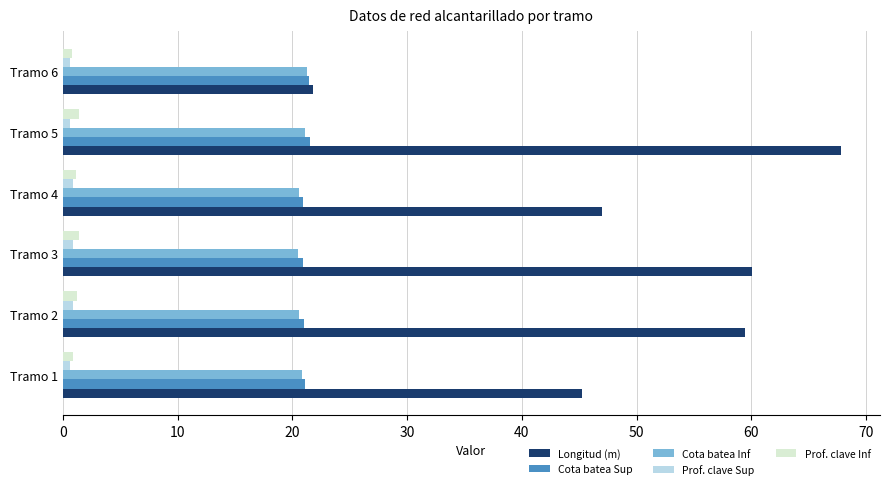

Which series changed the most between Tramo 3 and Tramo 4?

Longitud (m)